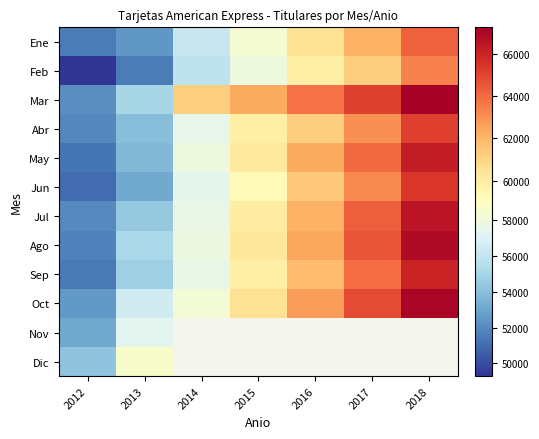

Which label corresponds to the largest value in the chart?

2018